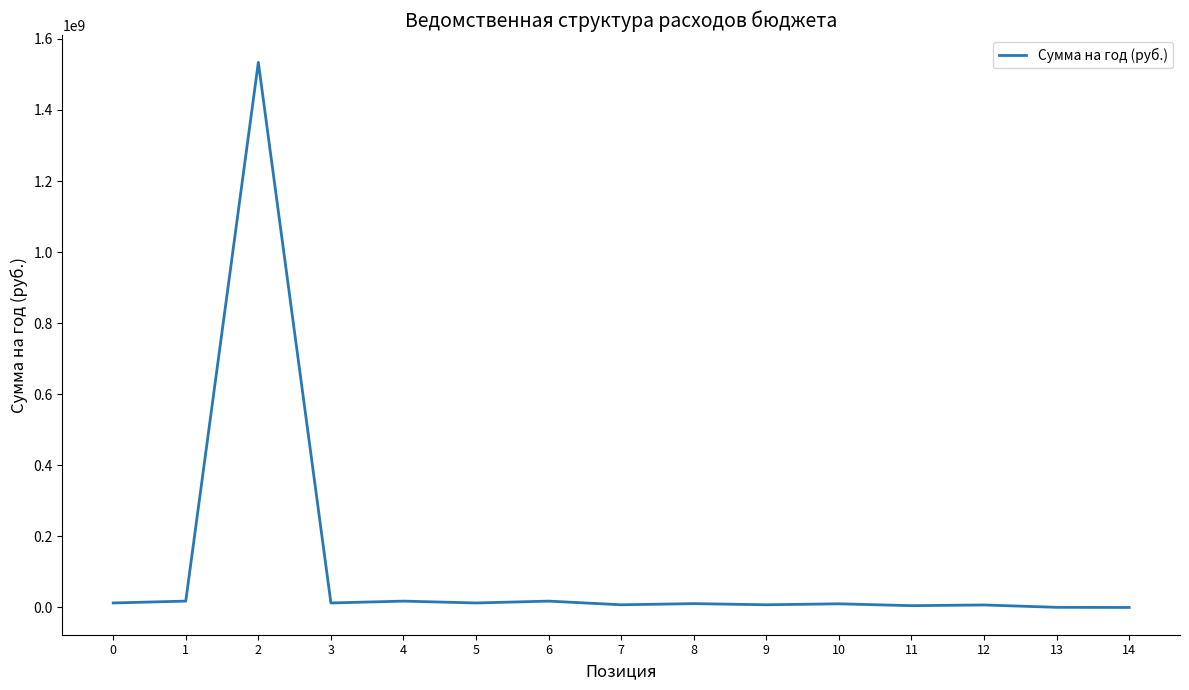

Where is the first local maximum?

2